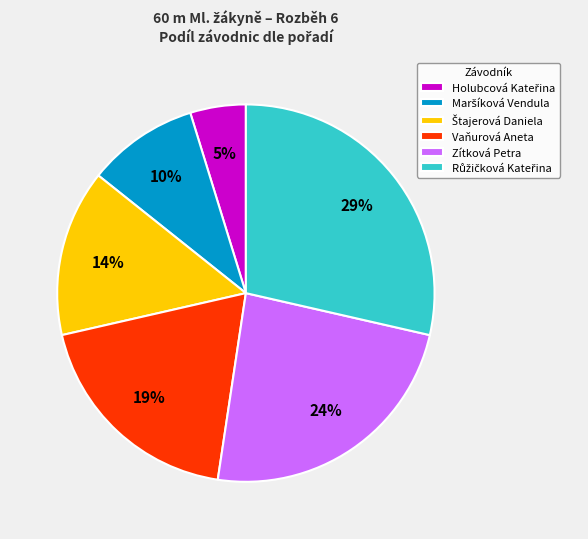

To the nearest percent, what is the difference between the largest and smallest slice percentages?

24%